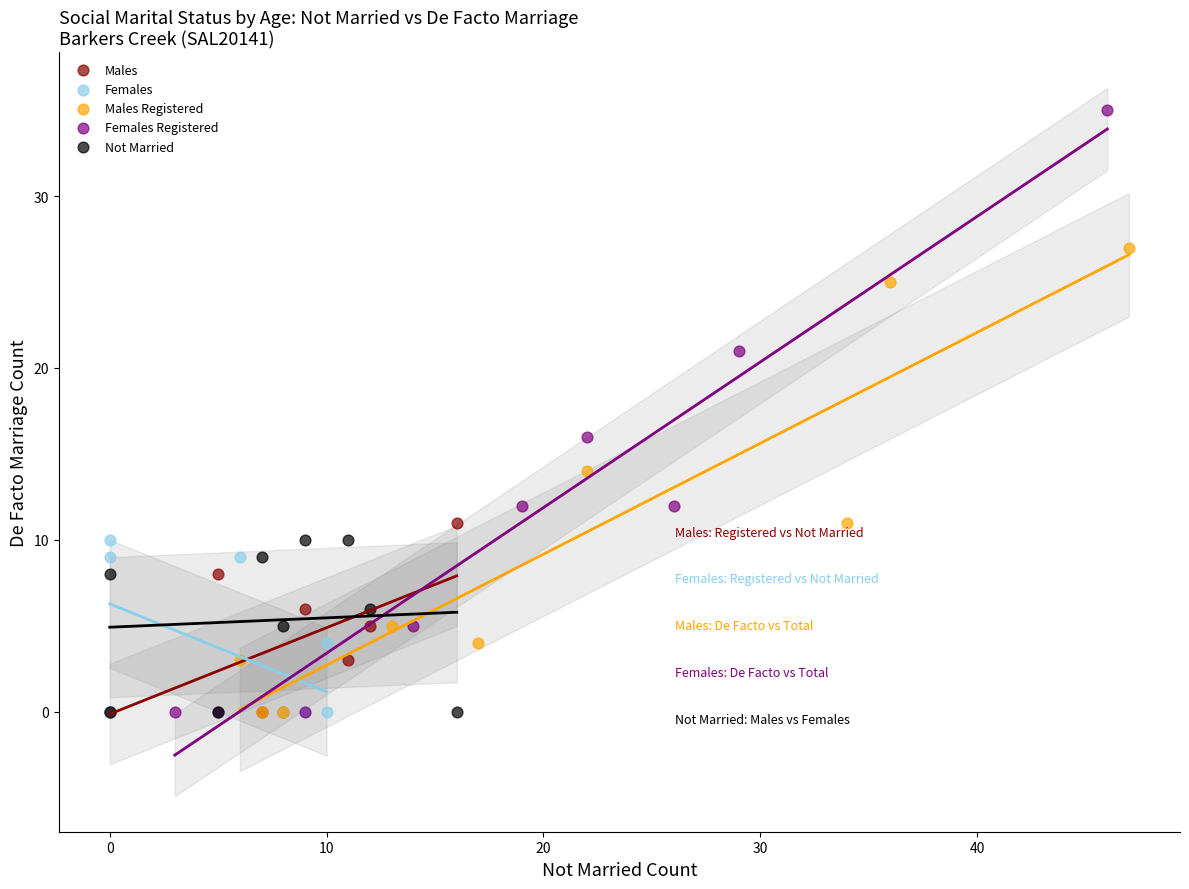

Which series contains the highest Y value?

Females Registered